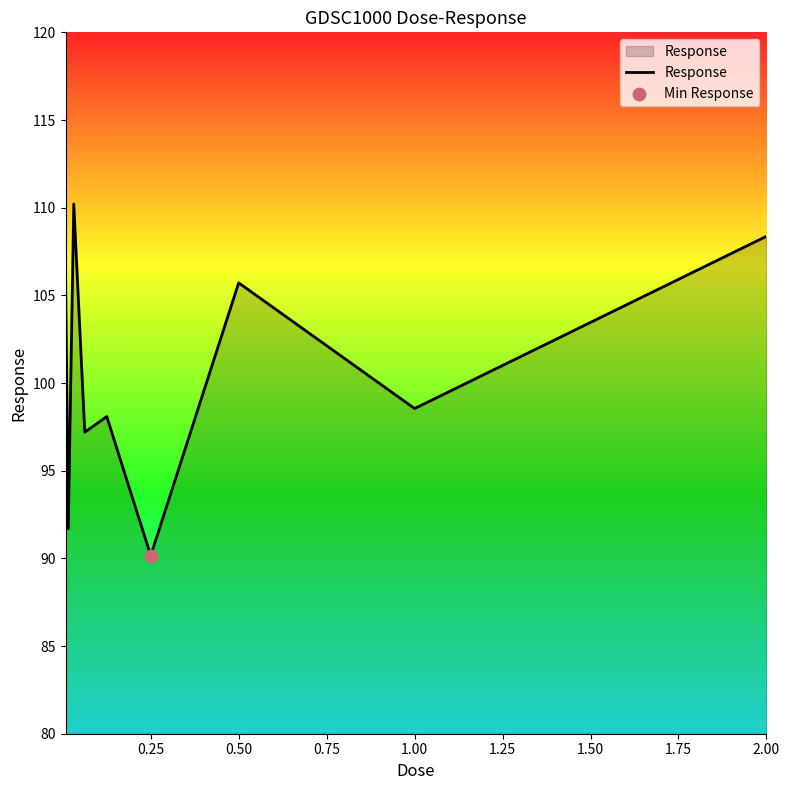

What is the smallest value displayed?

90.2